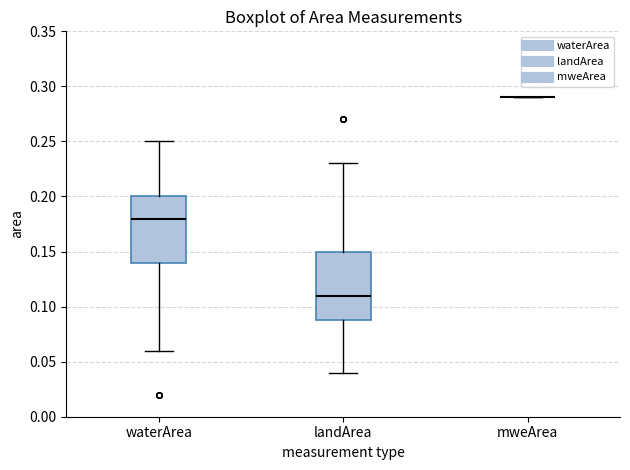

Reading left to right, transcribe this box plot: for each box, give where its median line is, the range the box spans, and where its two whiskers end, as read against the y-axis. The values are not printed on the chart, so give them approximately, as read against the axis.

waterArea: median 0.18, box 0.14 to 0.20, whiskers 0.06 to 0.25
landArea: median 0.11, box 0.09 to 0.15, whiskers 0.04 to 0.23
mweArea: box collapsed to a line at 0.29, whiskers 0.29 to 0.29